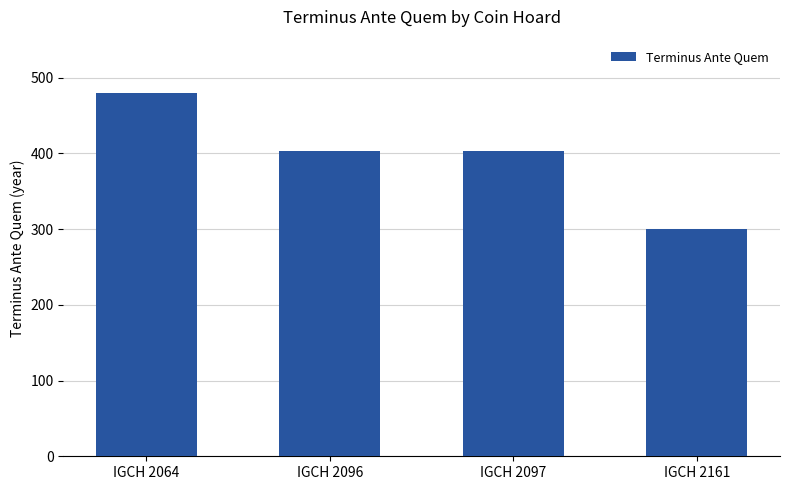

True or false: the data shows 667 at IGCH 2064.

False